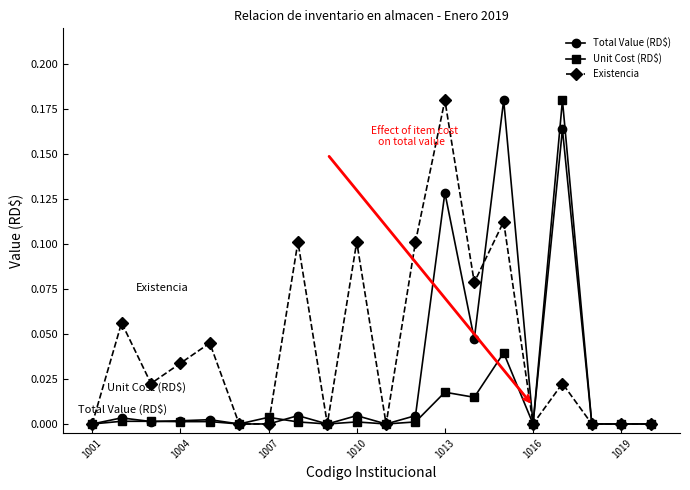

True or false: Existencia has more than 2 interior local peaks.

True